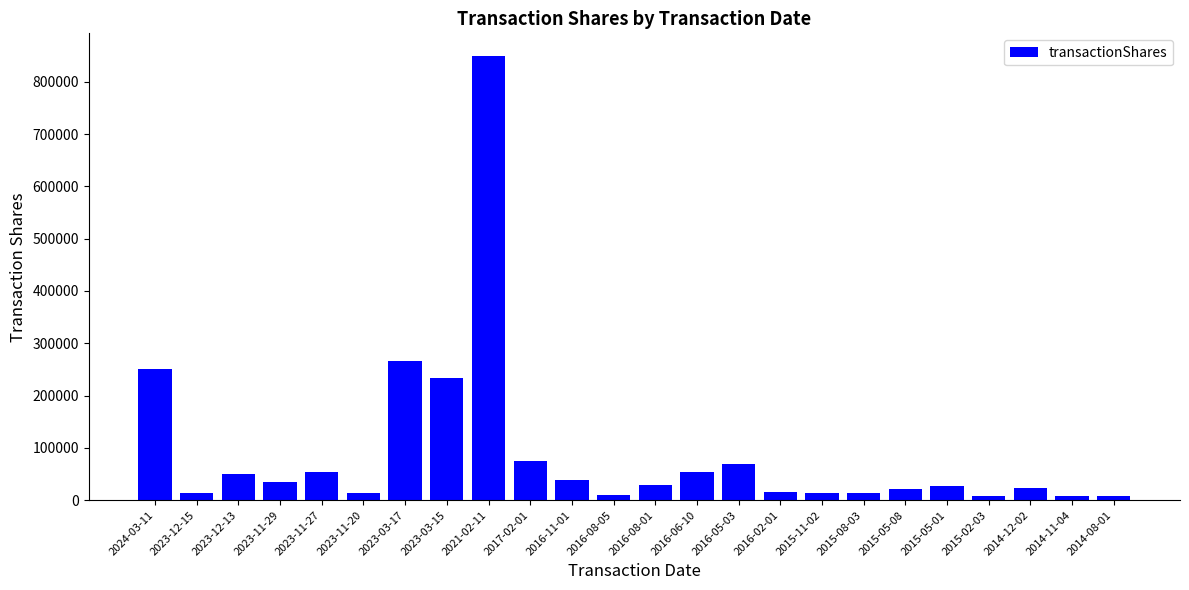

What is the change in value from 2016-11-01 to 2016-05-03?

+31190